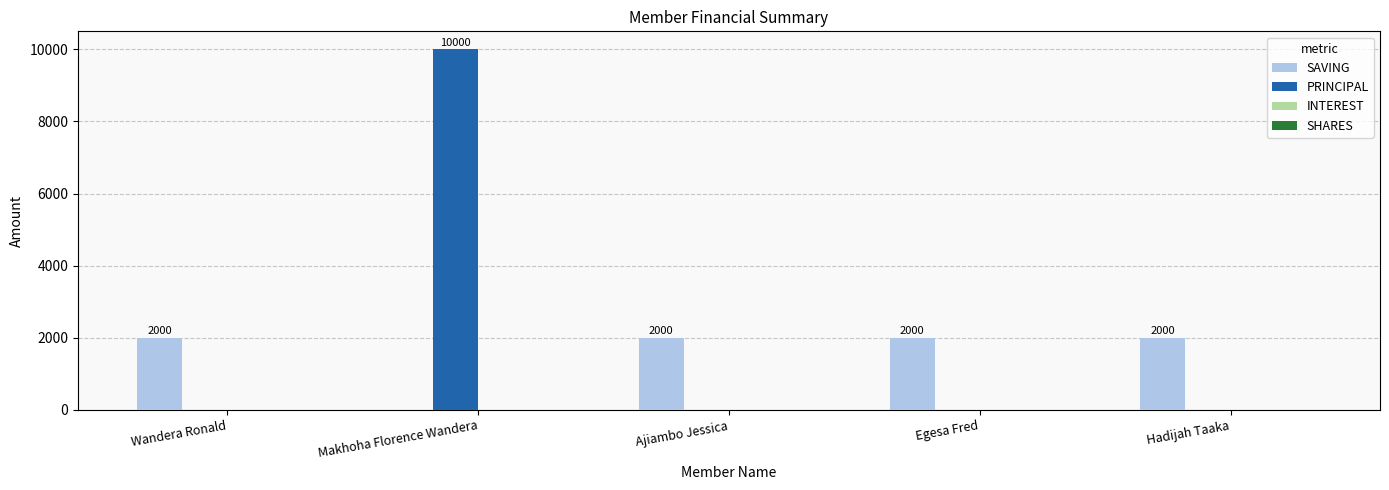

Which series has the largest total across all categories?

PRINCIPAL